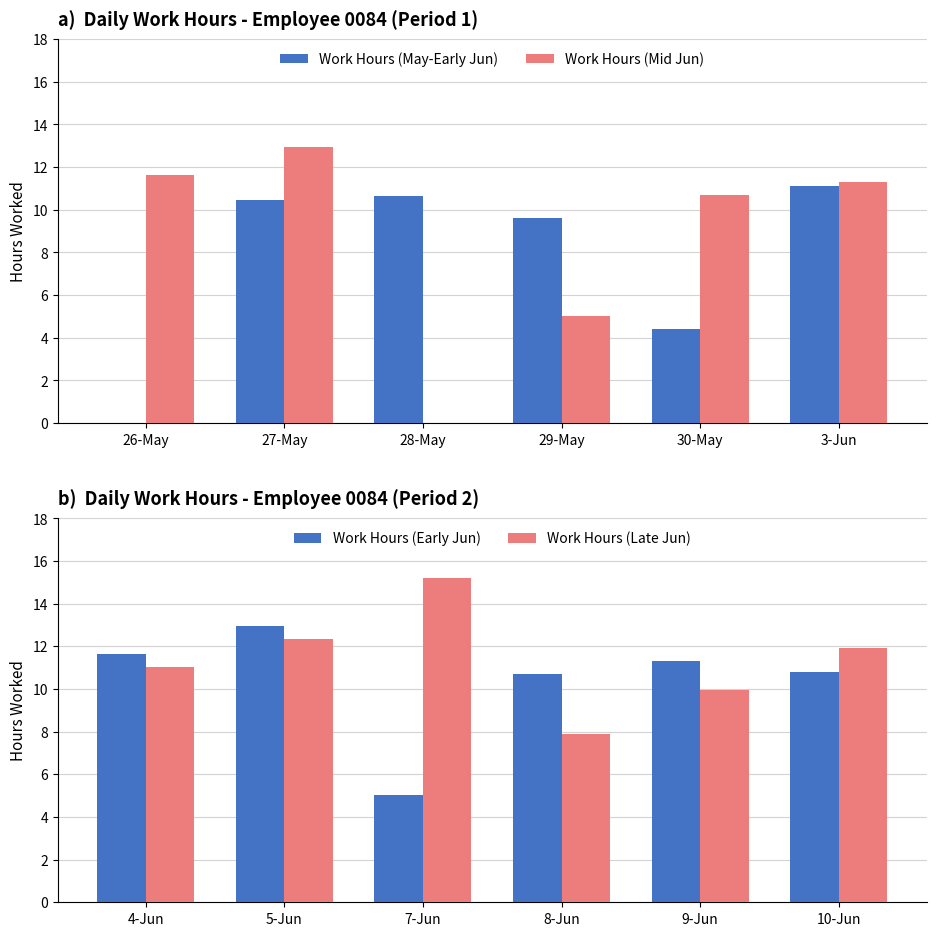

What is the difference between the Work Hours (Late Jun) values at 7-Jun and 5-Jun?

2.9